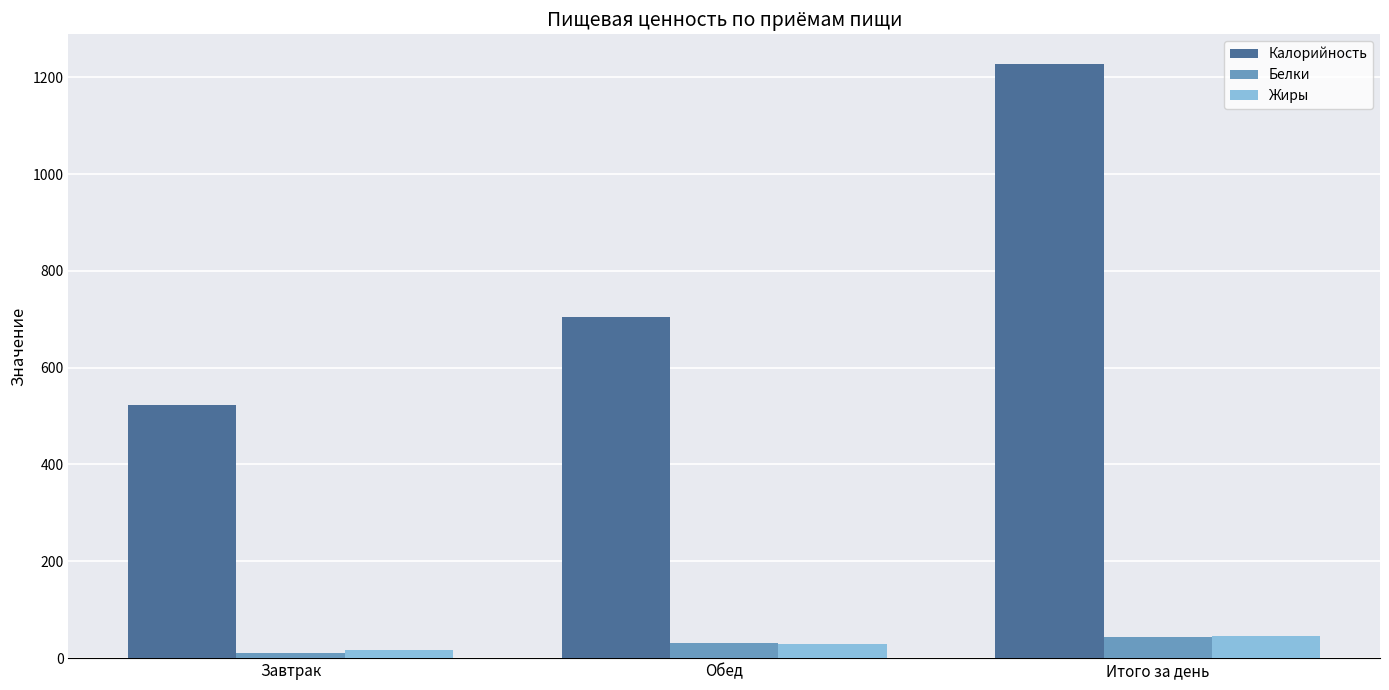

What is the minimum value shown in the chart?

10.7